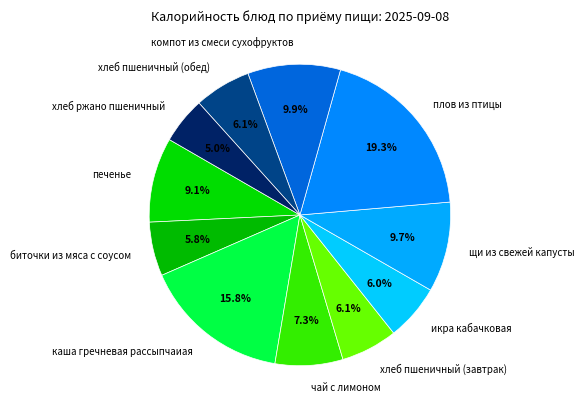

What percentage do чай с лимоном and компот из смеси сухофруктов together represent?

17.2%